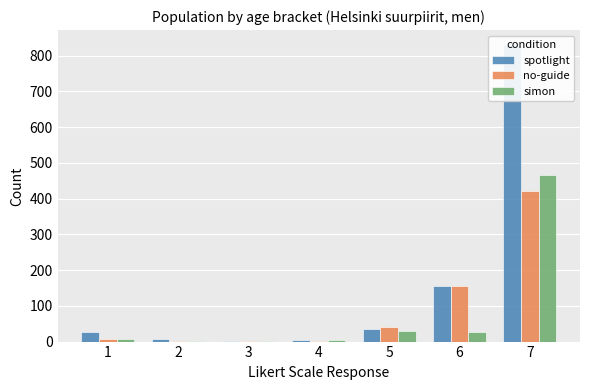

What are all the series names shown in the legend?

spotlight, no-guide, simon